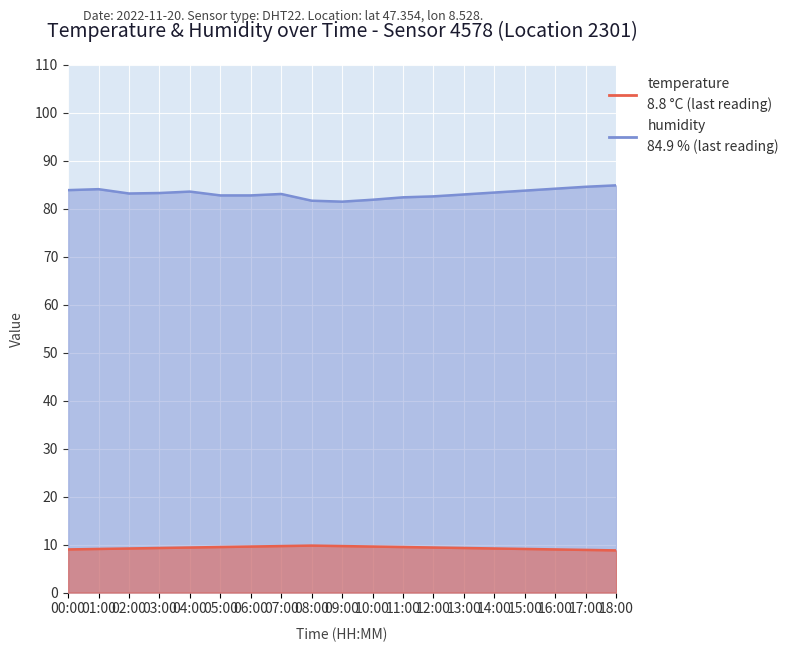

What is the sum of the humidity values at 02:00 and 17:00?

167.8